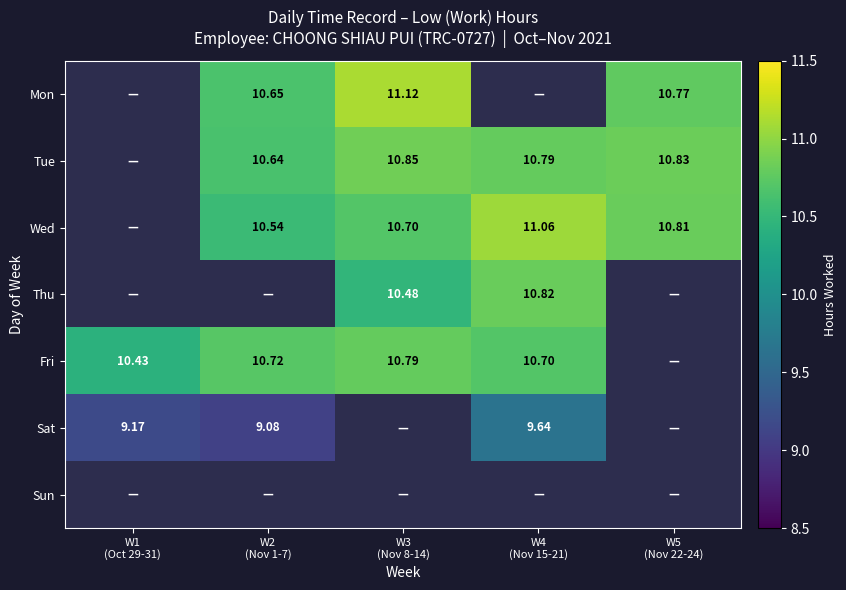

List the series in order of their overall mean, highest first.

Mon, Tue, Wed, Thu, Fri, Sat, Sun